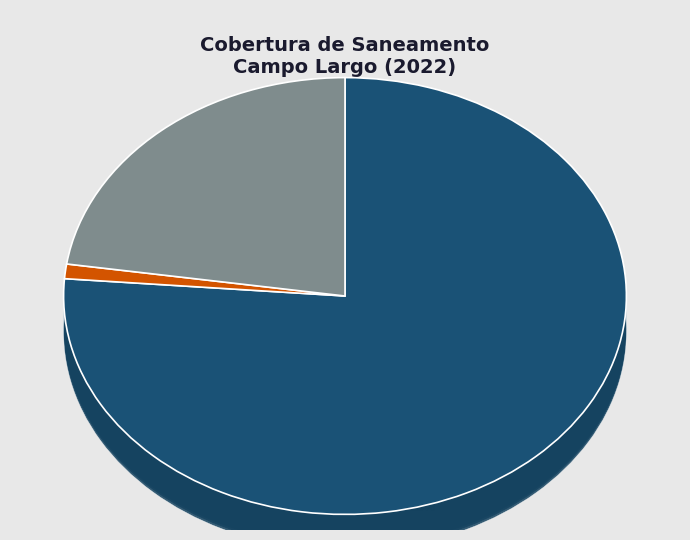

The Sem coleta de esgoto slice represents 1% of the pie. True or false?

False